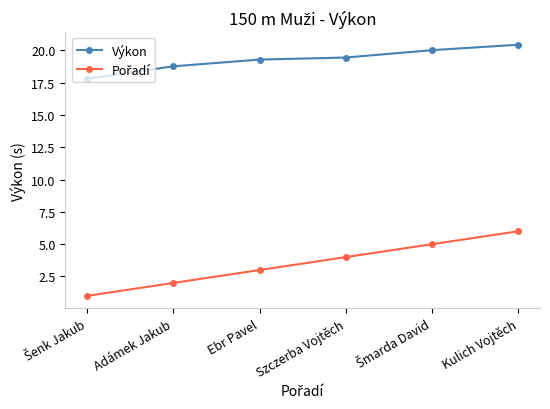

What is the spread (max minus min) of values at Kulich Vojtěch?

14.4